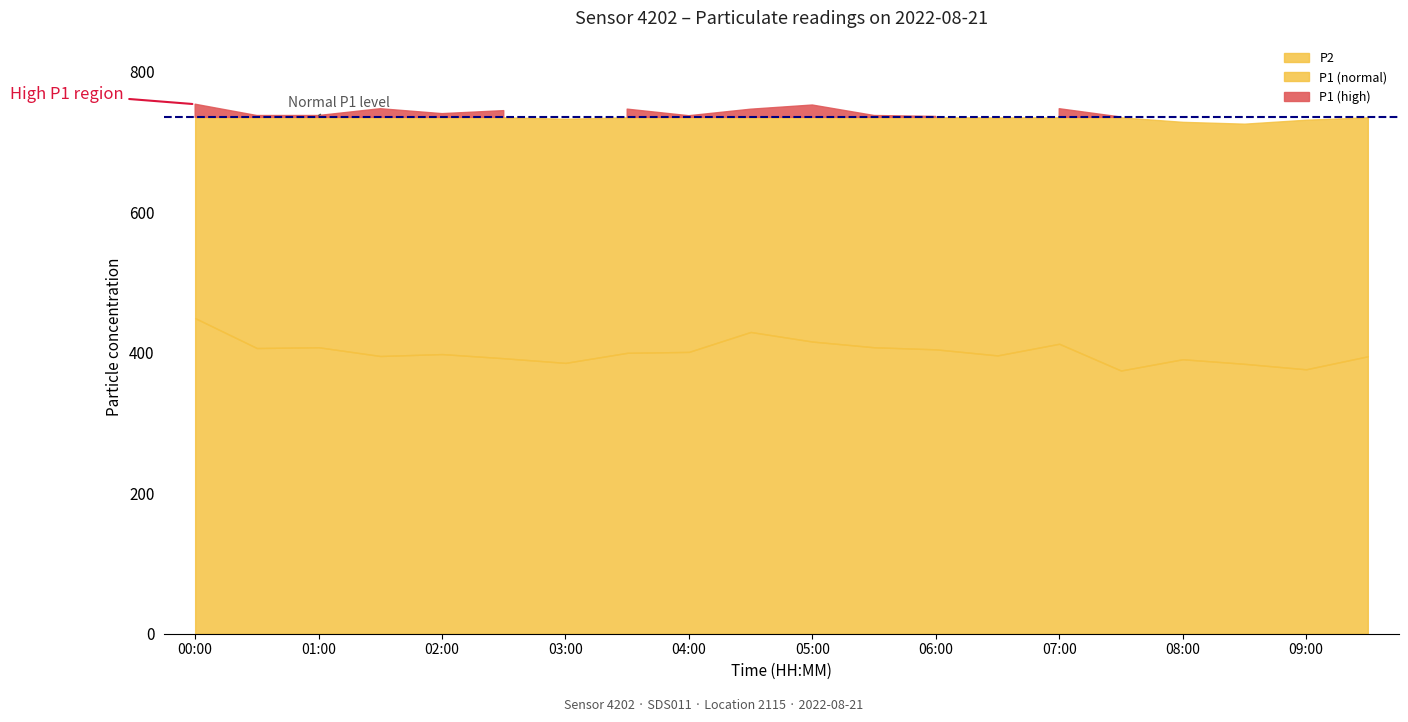

Reading left to right, transcribe all the data shown in this chart.

P2: 449.2	406.6	407.7	395.3	398.0	392.1	385.5	399.8	401.1	429.5	415.9	407.7	404.8	396.1	412.7	374.6	390.7	384.2	376.4	394.9
P1: 753.7	737.6	737.6	747.3	740.3	744.5	733.0	746.7	737.3	746.6	752.5	737.6	736.3	734.8	747.3	735.4	728.6	726.0	731.6	735.5